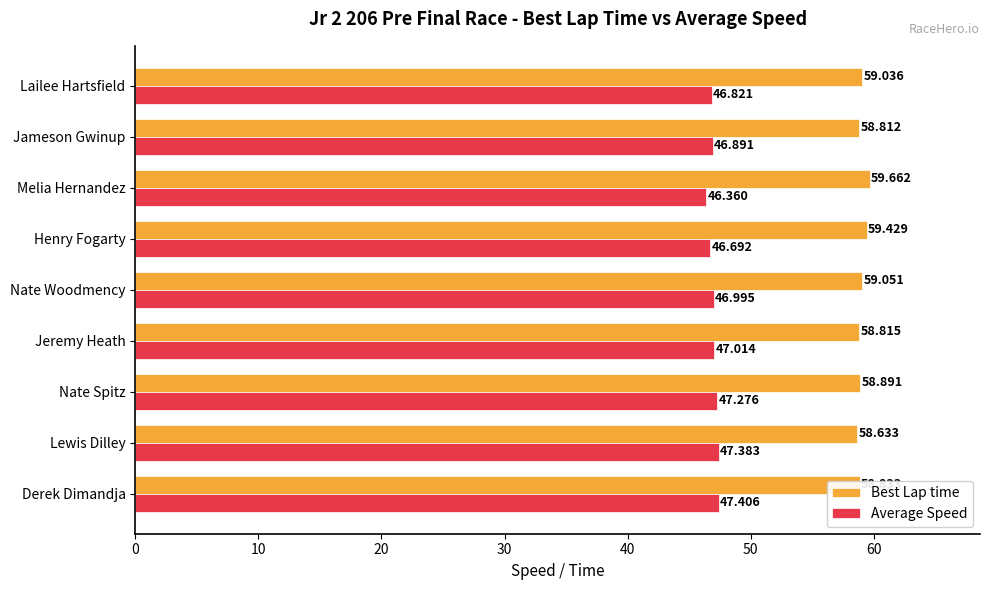

At which category is the sum across all series the highest?

Derek Dimandja